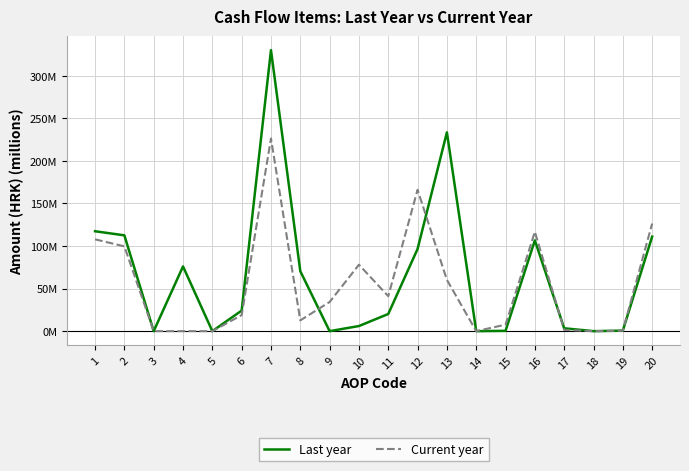

What are all the series names shown in the legend?

Last year, Current year